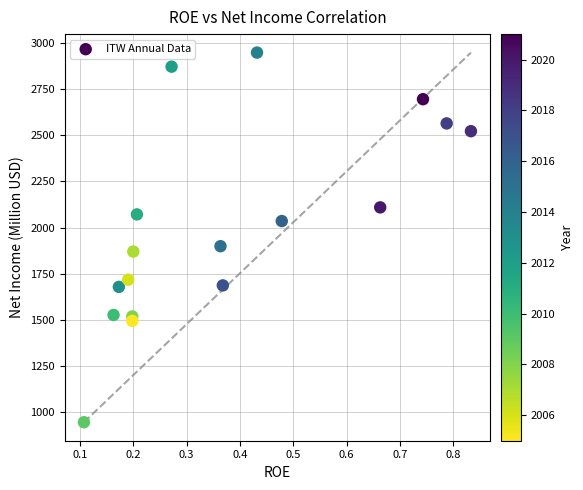

What Y value in the scatter plot is closest to 1946?

1899